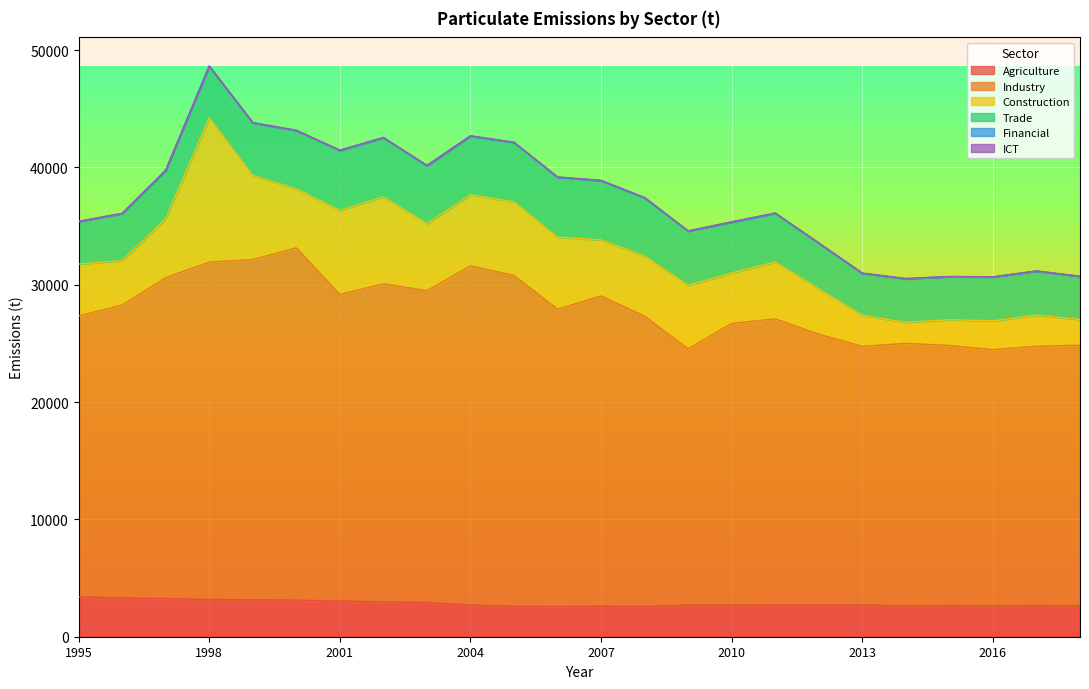

What is the value of the Industry point at the 2nd from the left?

24952.6